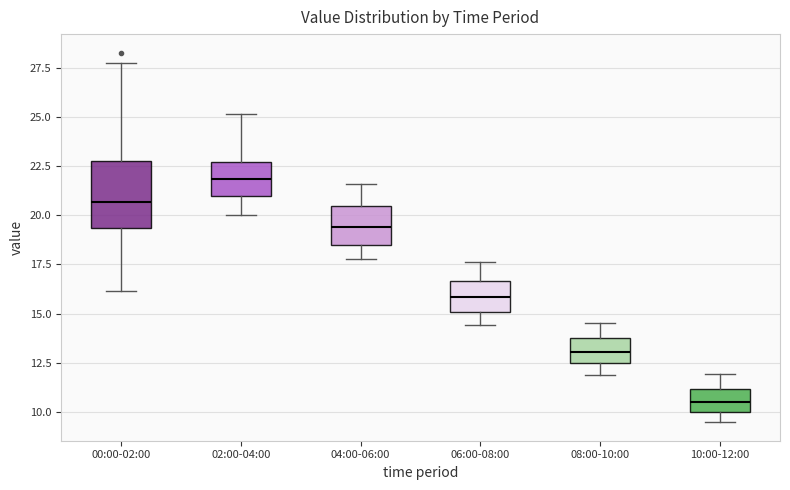

Reading left to right, read every box against the y-axis: the position of its median line, the range the box covers, and the ends of its whiskers. The values are not printed on the chart, so give them approximately, as read against the axis.

00:00-02:00: median 20.5, box 19.5 to 23.0, whiskers 16.0 to 27.5
02:00-04:00: median 22.0, box 21.0 to 22.5, whiskers 20.0 to 25.0
04:00-06:00: median 19.5, box 18.5 to 20.5, whiskers 18.0 to 21.5
06:00-08:00: median 16.0, box 15.0 to 16.5, whiskers 14.5 to 17.5
08:00-10:00: median 13.0, box 12.5 to 13.5, whiskers 12.0 to 14.5
10:00-12:00: median 10.5, box 10.0 to 11.0, whiskers 9.5 to 12.0